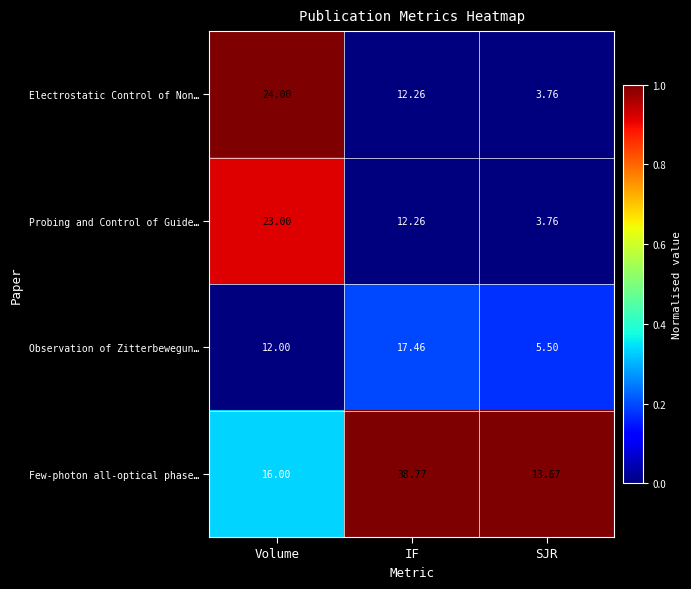

Where is Observation of Zitterbewegun… nearest to the value 11?

Volume